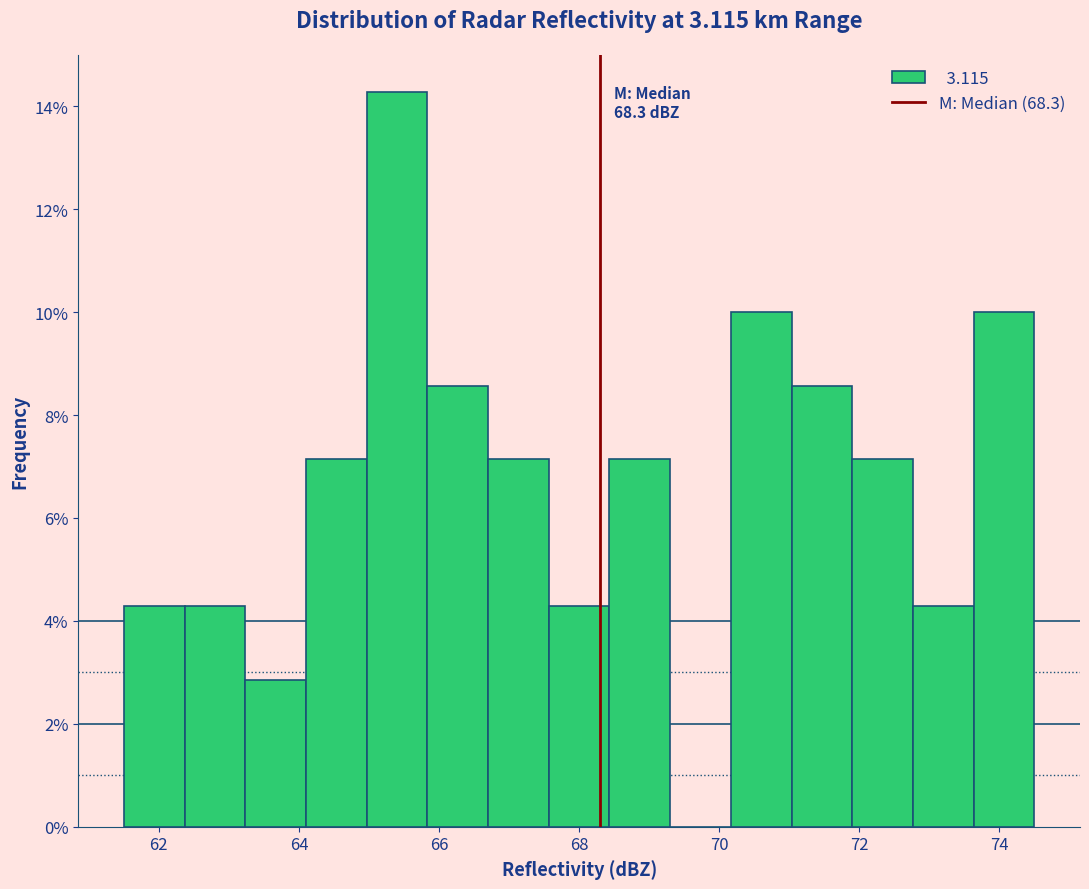

Over which range of the x-axis is the bar tallest?

65.0 to 65.8